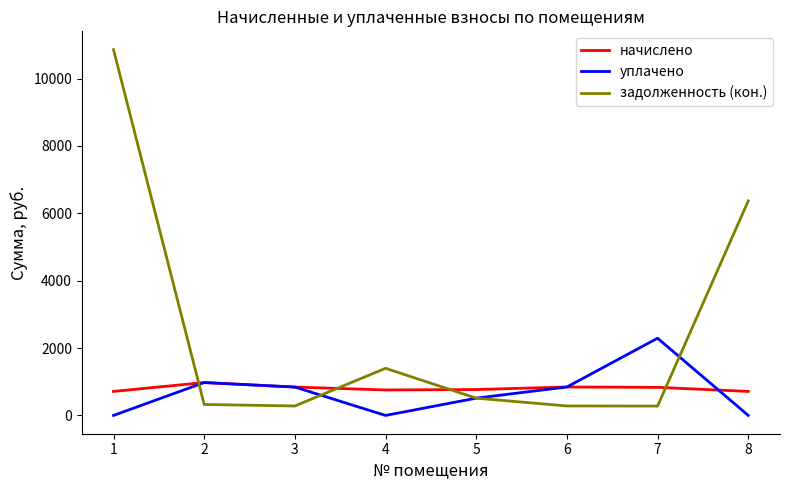

What value does the начислено series have at 3?

842.4